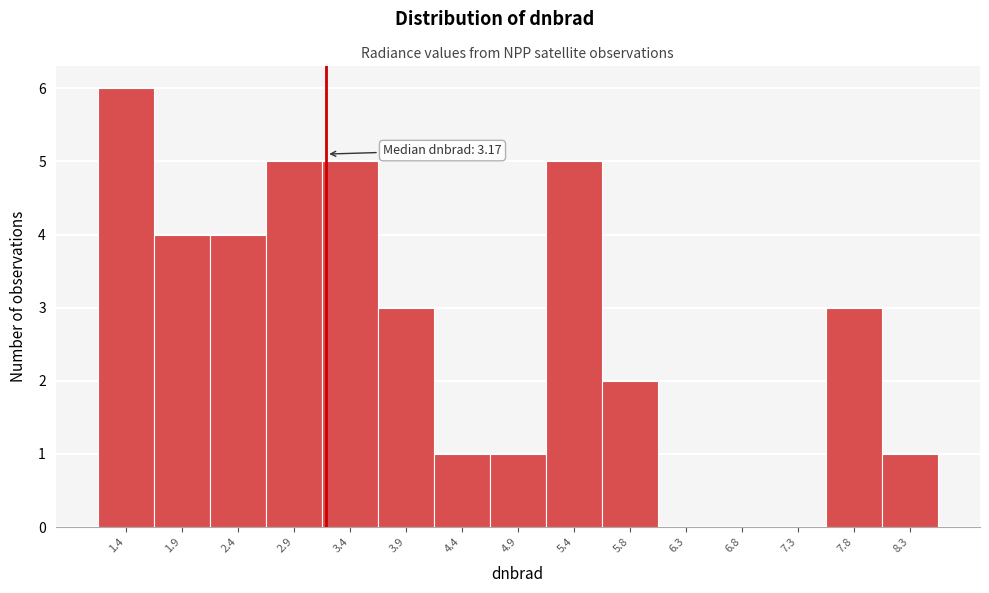

Which range on the x-axis has the tallest bar?

1.15 to 1.65